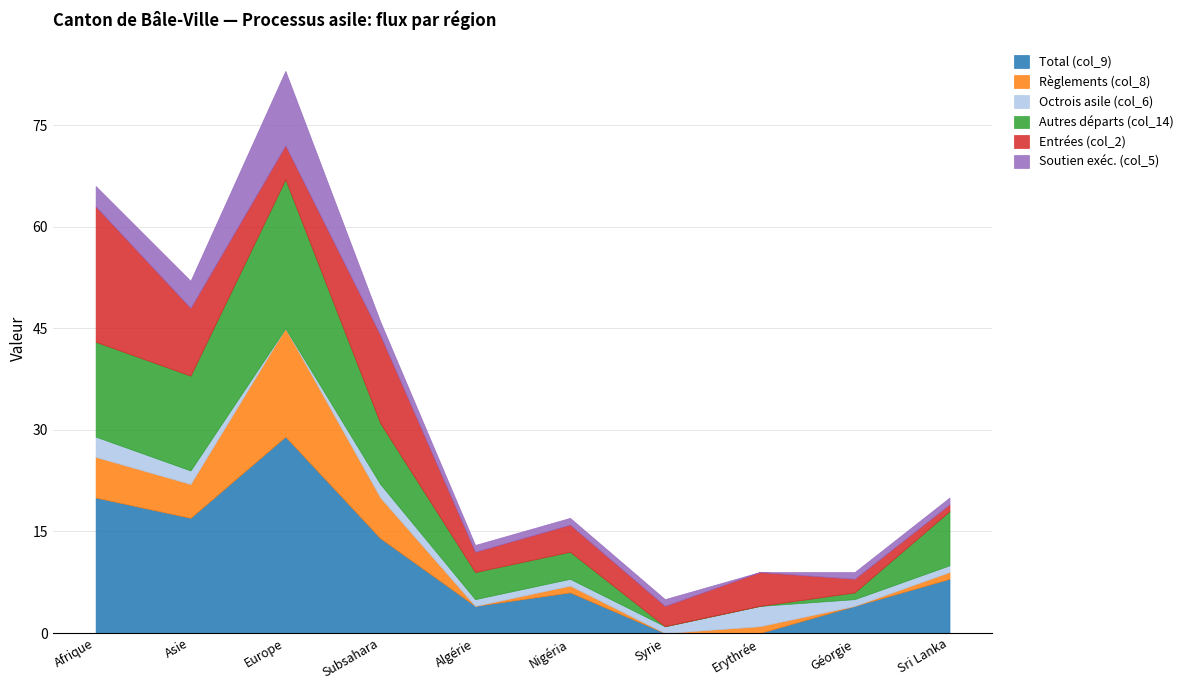

What is the total value across all series at Subsahara?

46